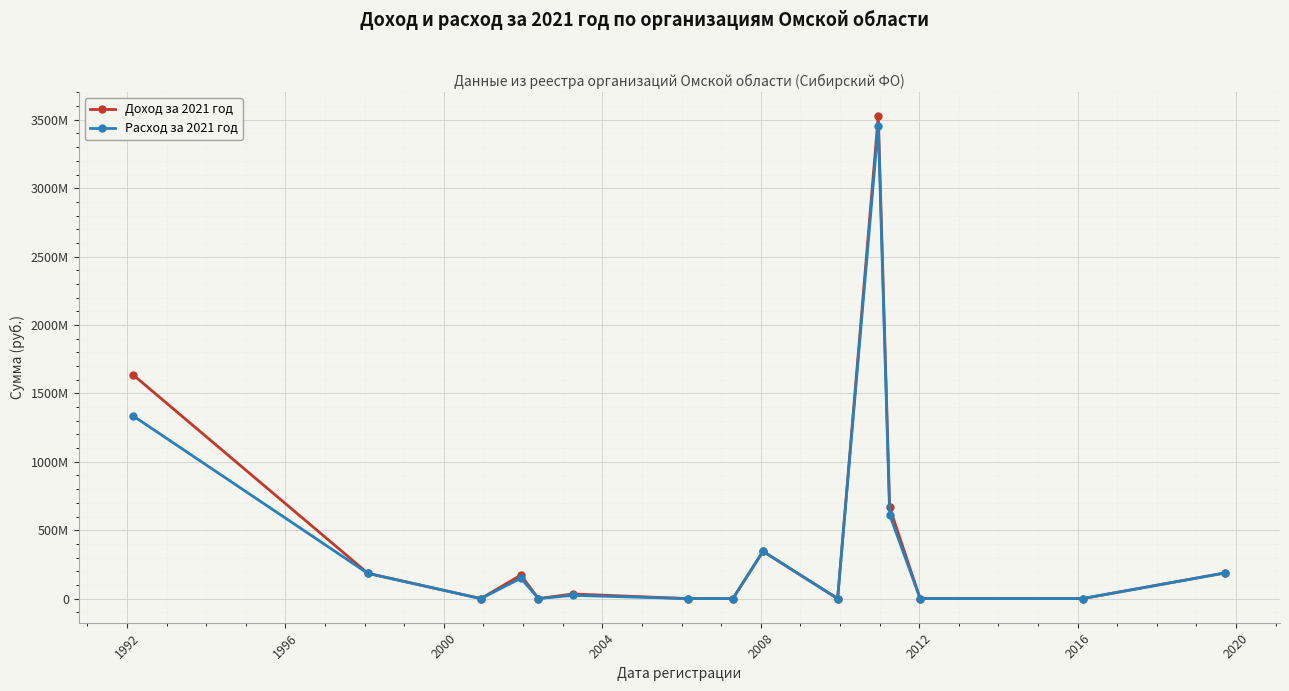

List the series in order of their overall mean, highest first.

Доход за 2021 год, Расход за 2021 год